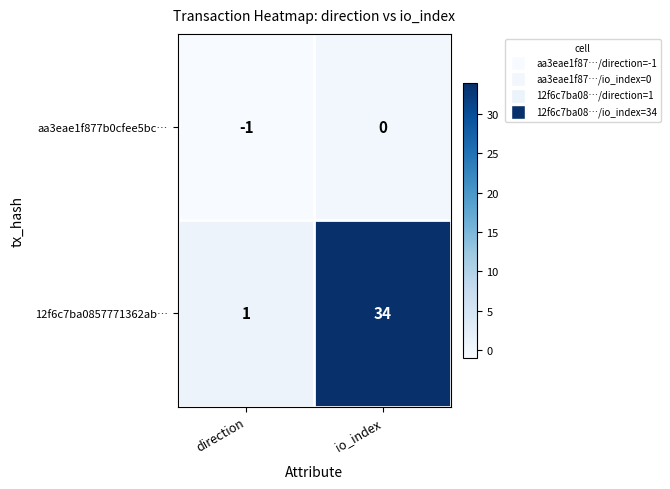

Reading left to right, what are all the values shown in this chart?

aa3eae1f877b0cfee5bc…: direction=-1	io_index=0
12f6c7ba0857771362ab…: direction=1	io_index=34